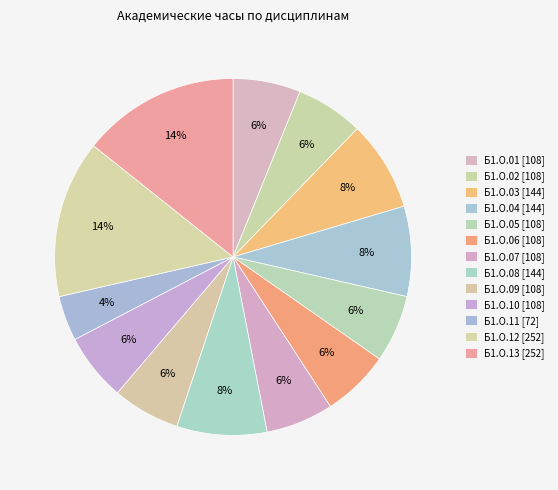

True or false: Б1.О.01 accounts for 12% of the total.

False